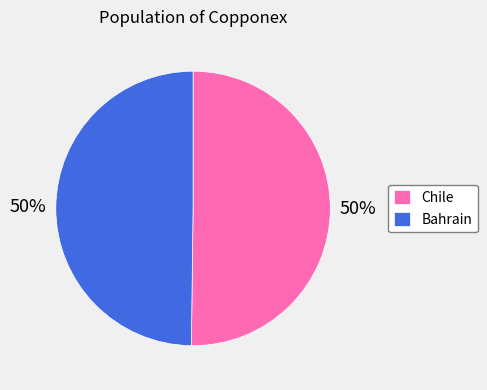

To the nearest percent, what is the combined percentage of Bahrain and Chile?

100%